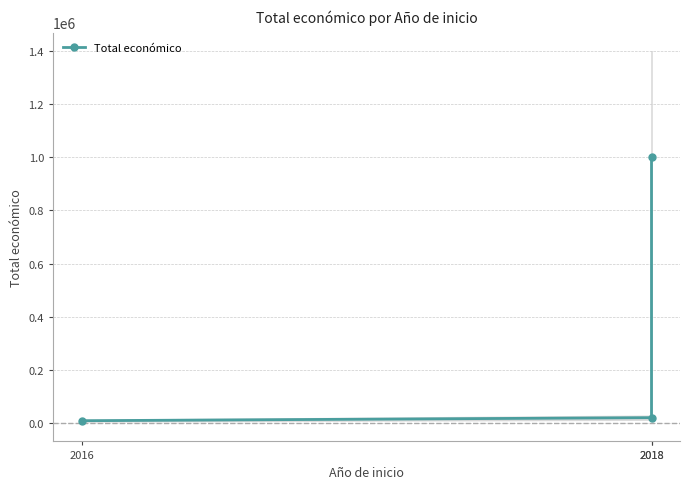

Reading left to right, transcribe all the data shown in this chart.

2016=7980	2018=19478	2018=999992